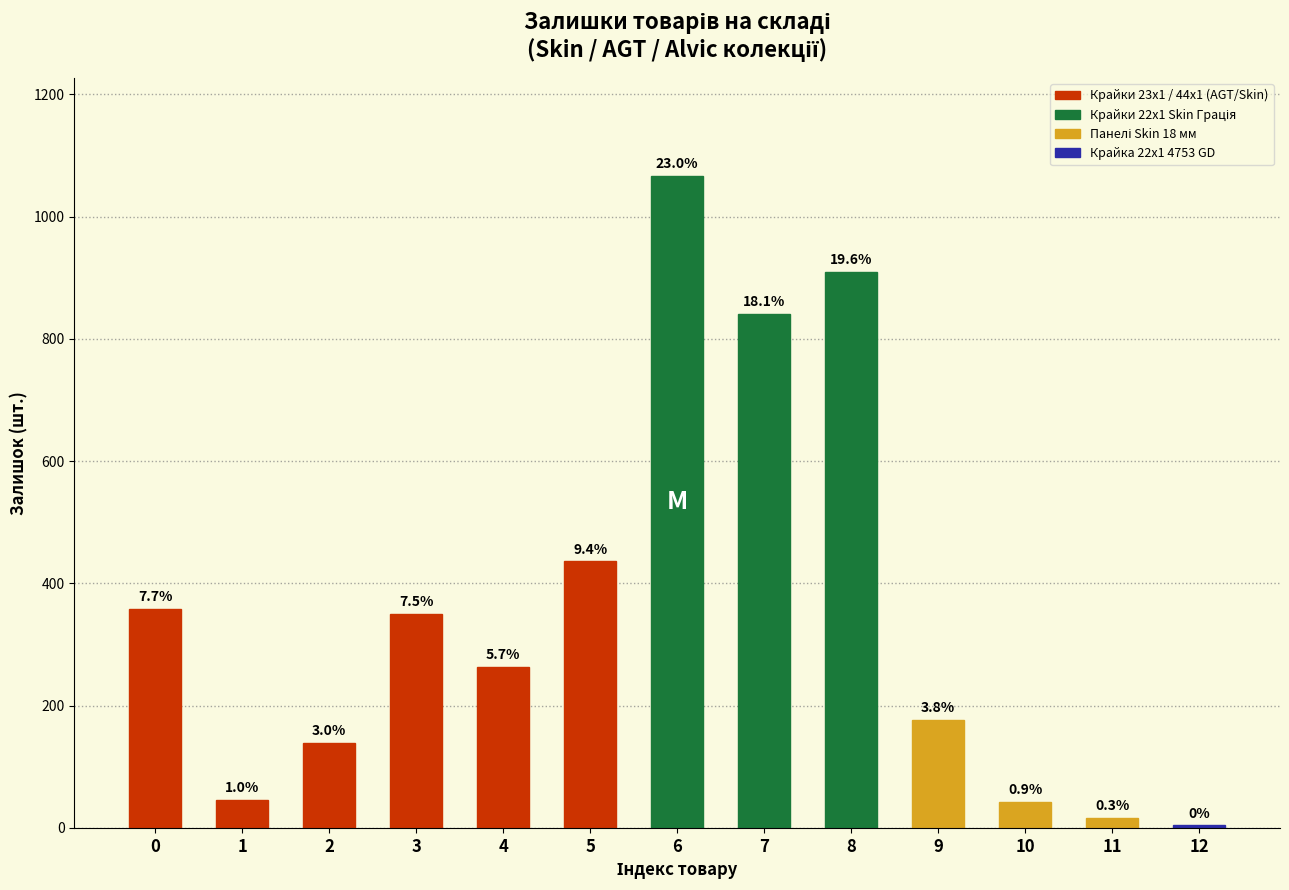

What is the sum of all values?

4649